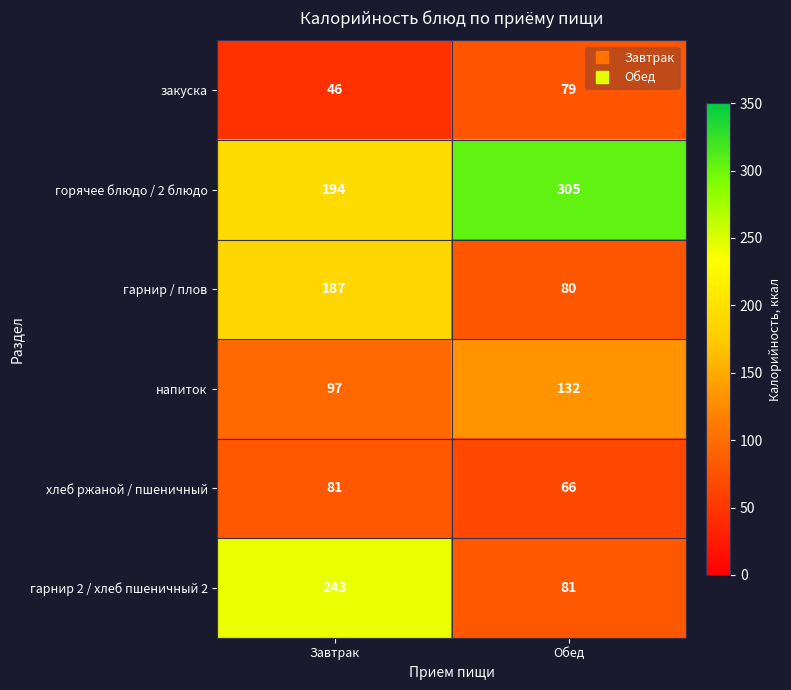

What is the minimum value for гарнир / плов?

80